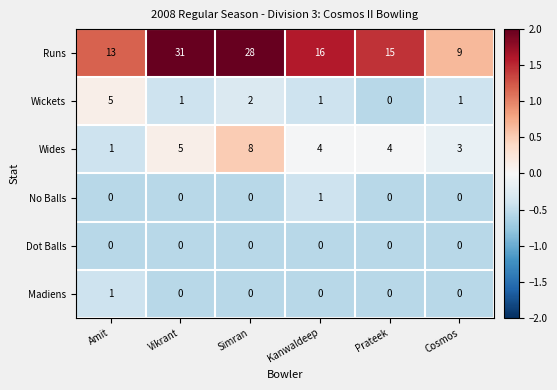

Rank the categories by Runs value from lowest to highest.

Cosmos, Amit, Prateek, Kanwaldeep, Simran, Vikrant